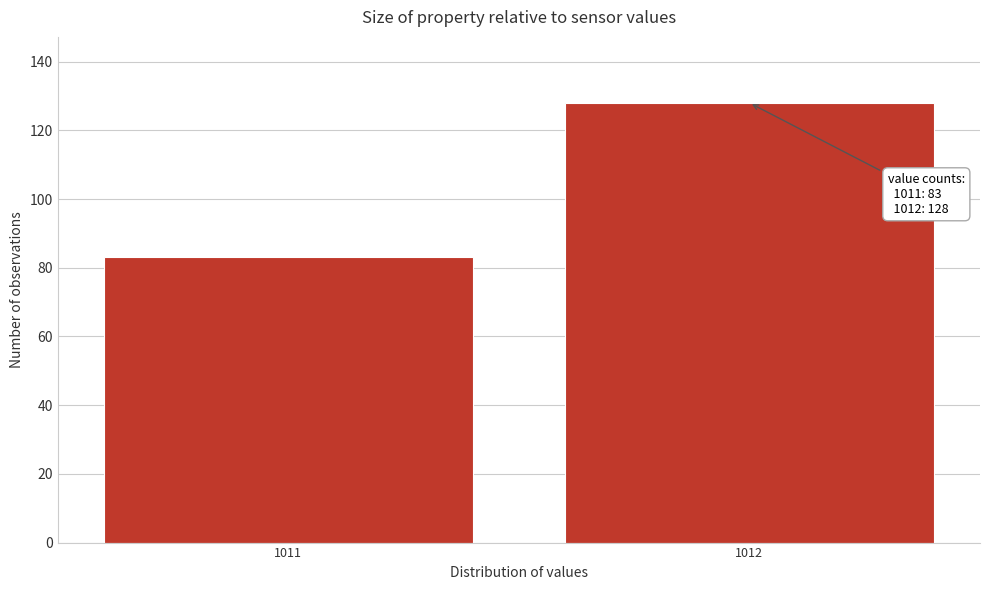

Reading right to left, list all the values displayed in this chart.

128	83